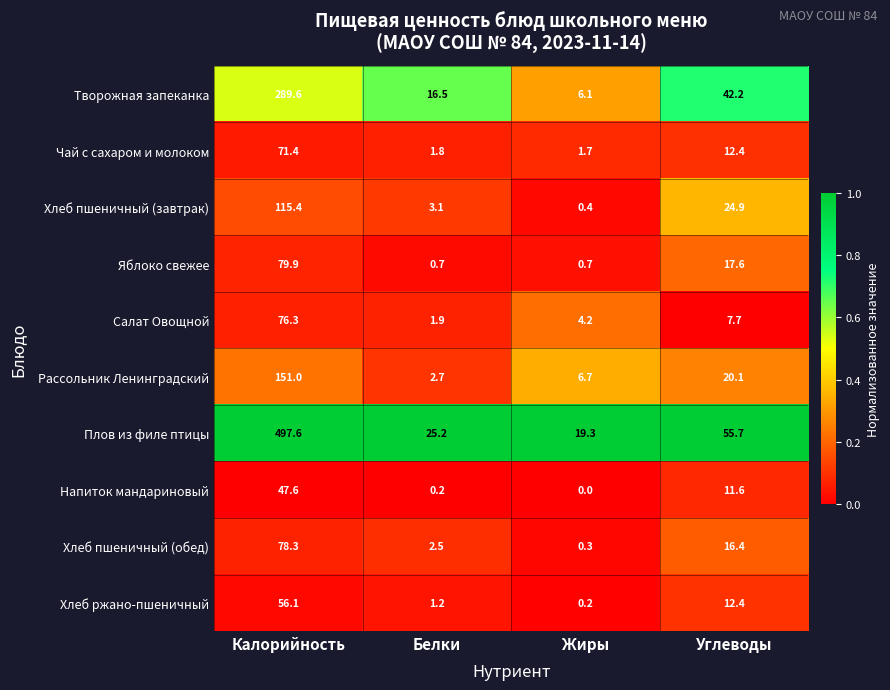

True or false: Творожная запеканка has a value of 6.1 at Жиры.

True